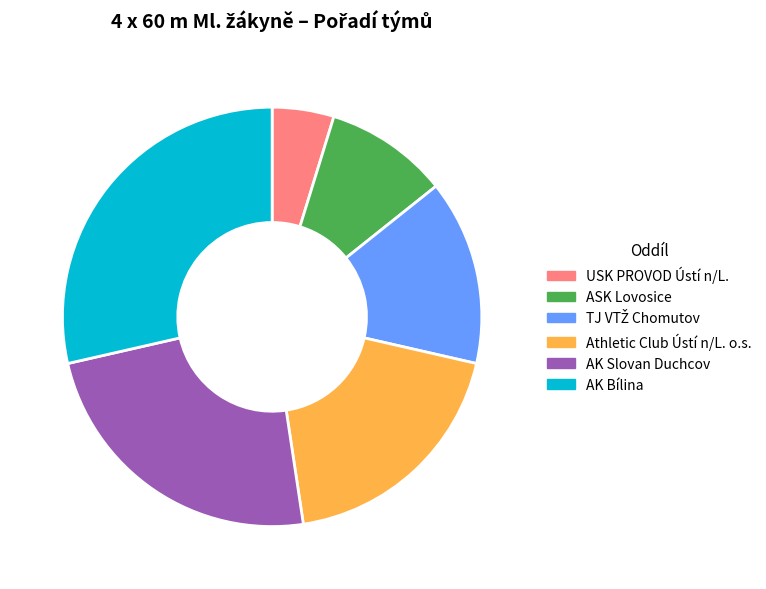

True or false: AK Bílina accounts for 29% of the total.

True